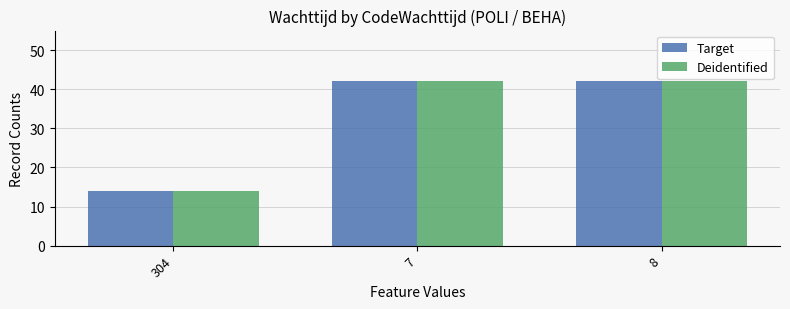

What is the label of the 3rd bar from the right?

304